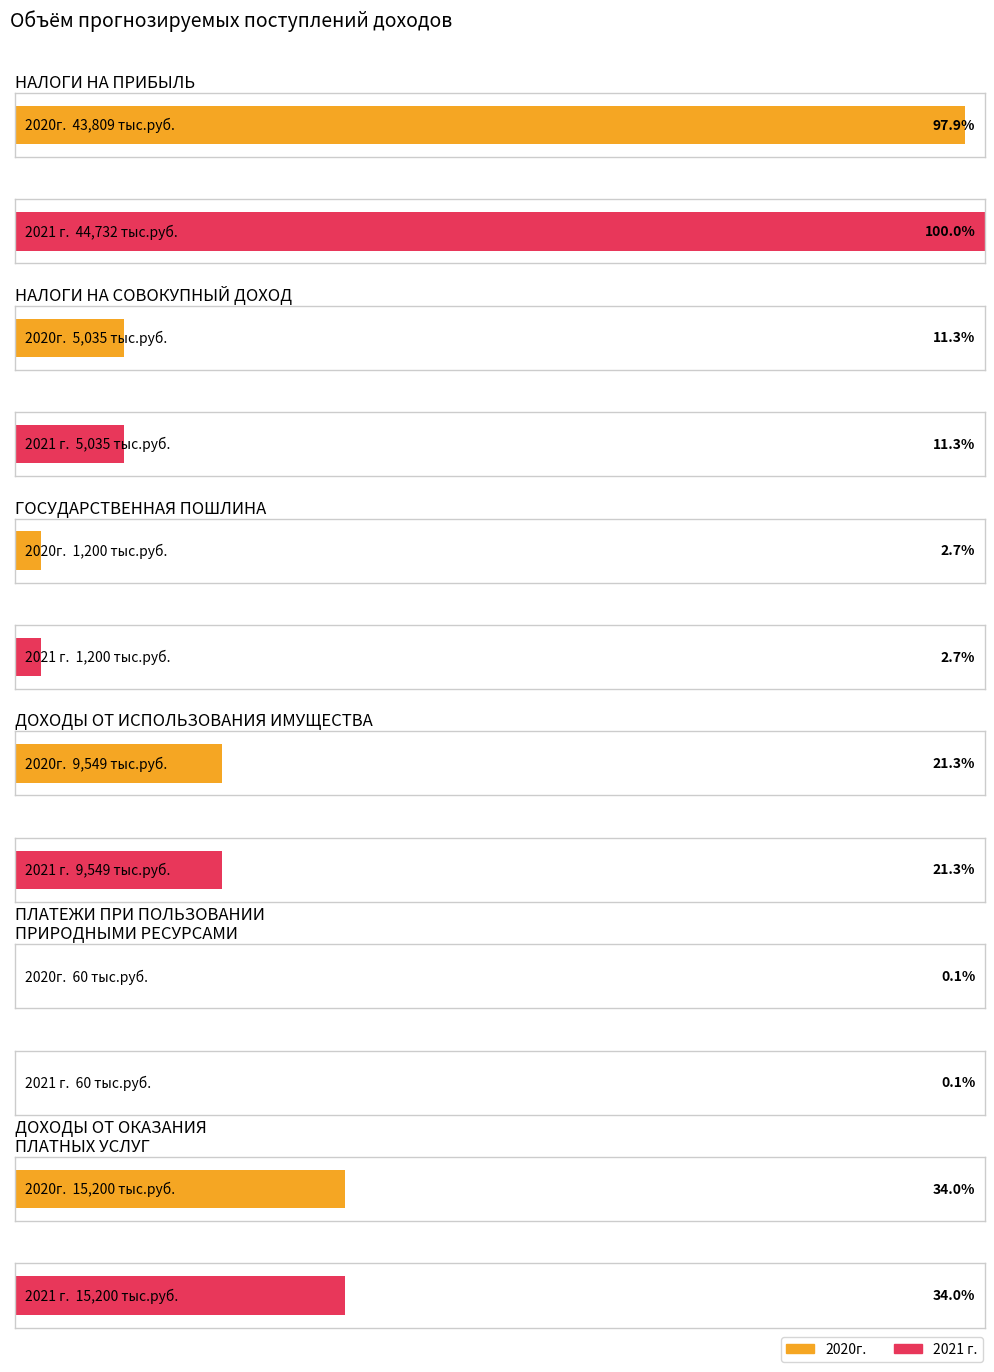

What is the minimum value shown in the chart?

60